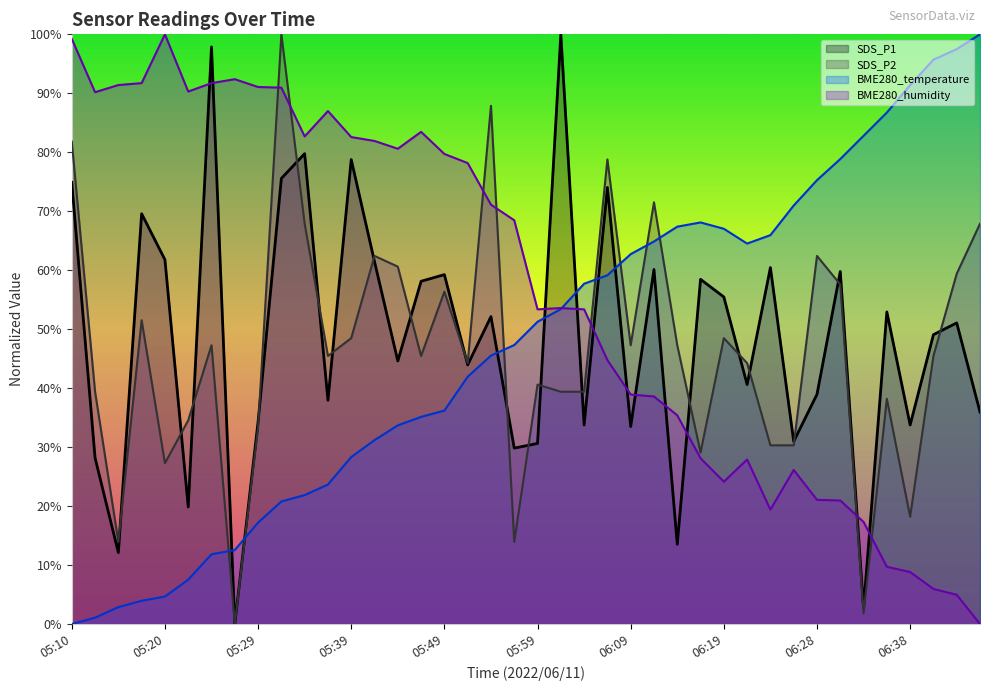

What is the approximate value of BME280_temperature at 05:17?

3.9